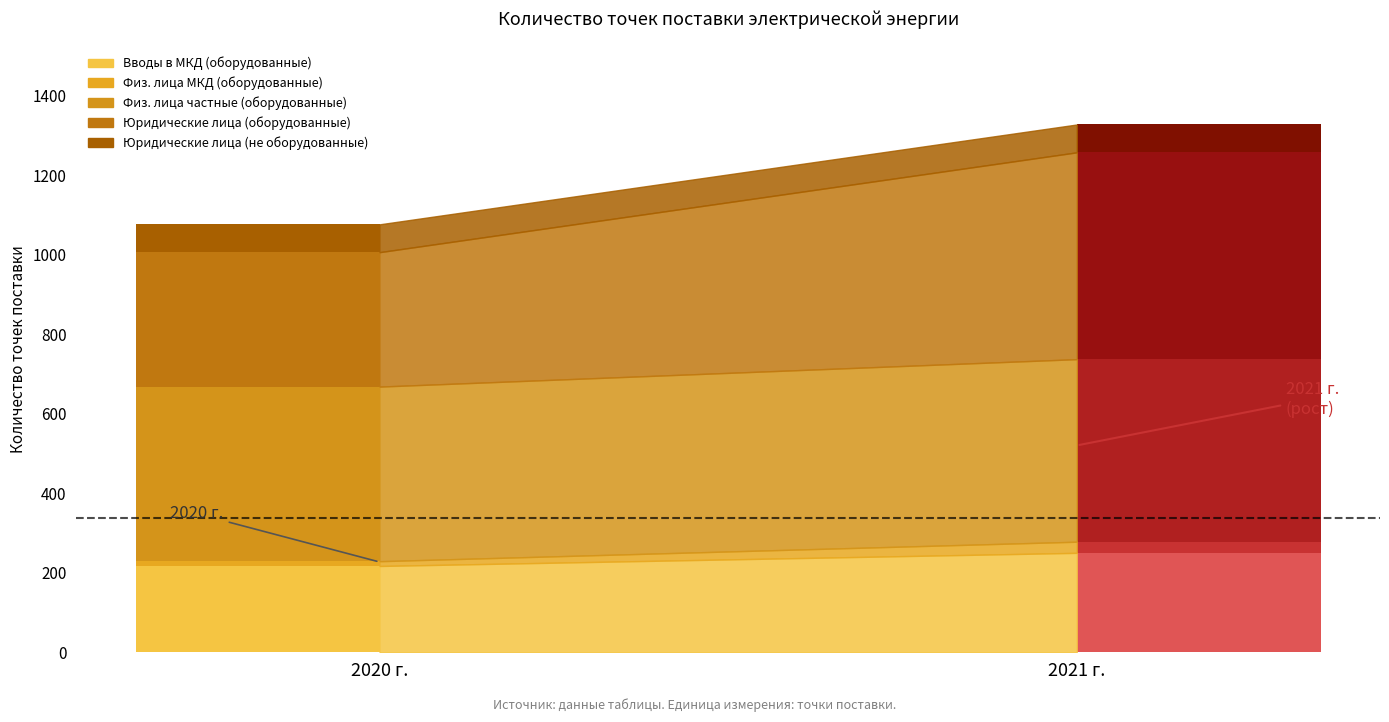

What position from the left is 2020 г.?

1